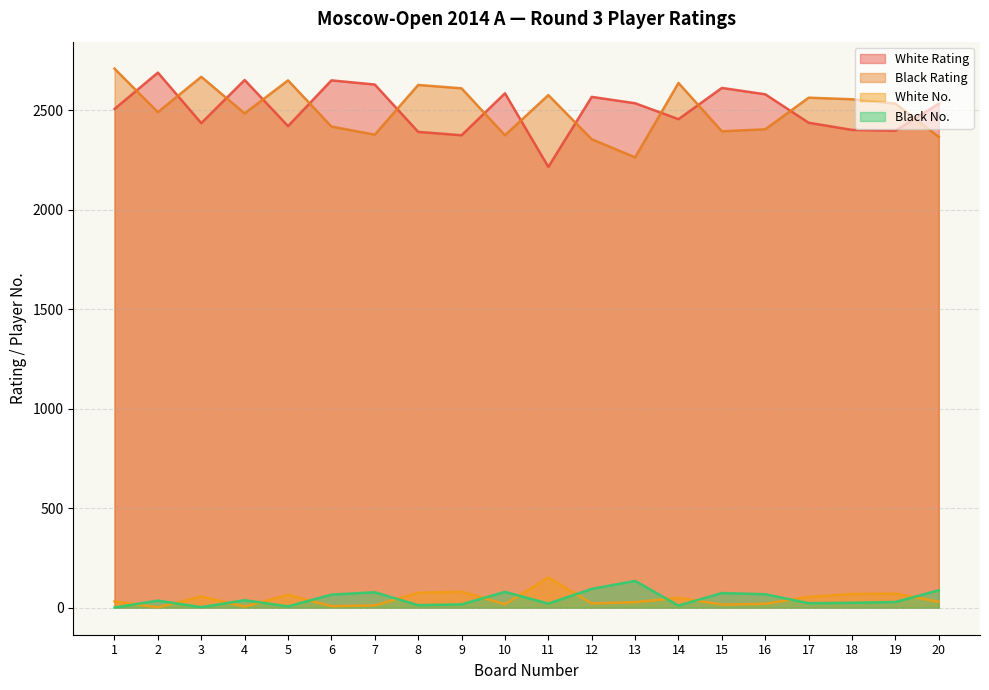

True or false: Black Rating and White No. intersect in this chart.

False